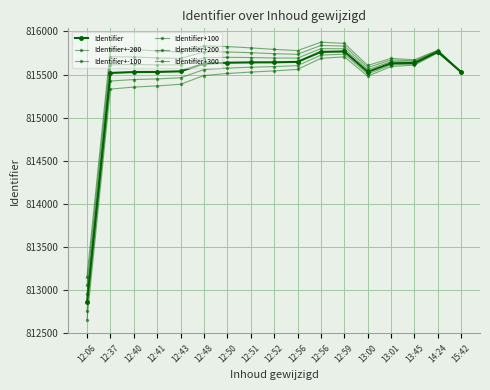

Does the chart display data point markers on the line(s)?

Yes